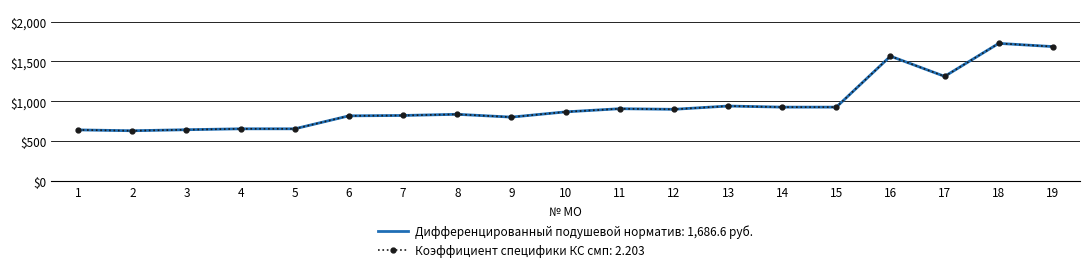

How many data points does each series have?

19